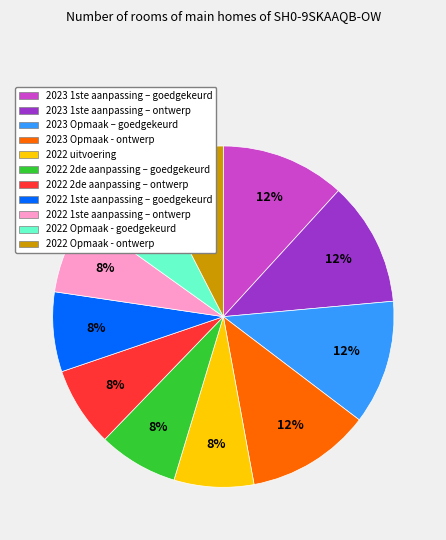

Is the sum of 2022 2de aanpassing – ontwerp and 2022 1ste aanpassing – ontwerp greater than half?

No